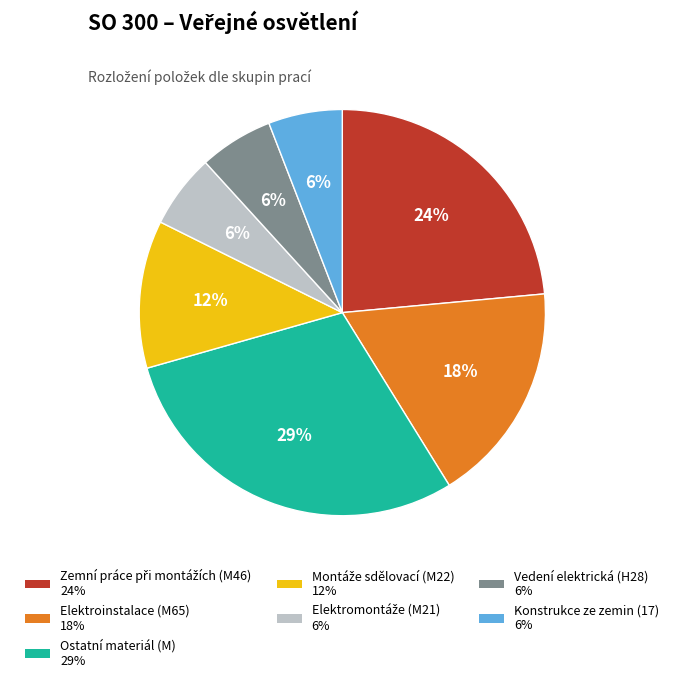

Is there a majority slice in this chart?

No